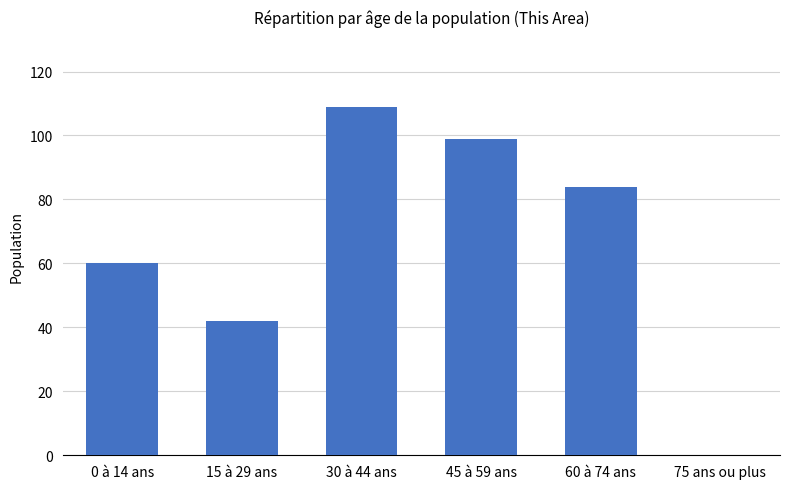

The chart shows a value of 60 at 0 à 14 ans. True or false?

True